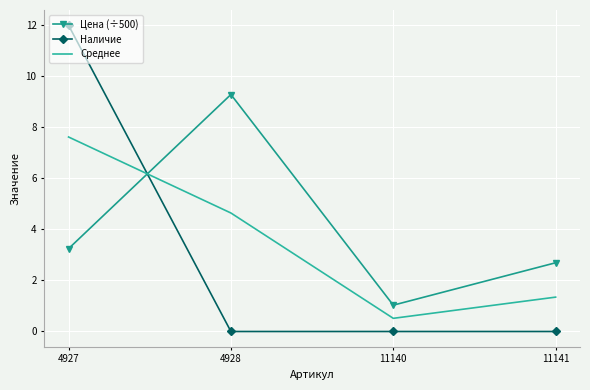

Between which two adjacent categories do Среднее and Наличие first intersect?

4927 and 4928